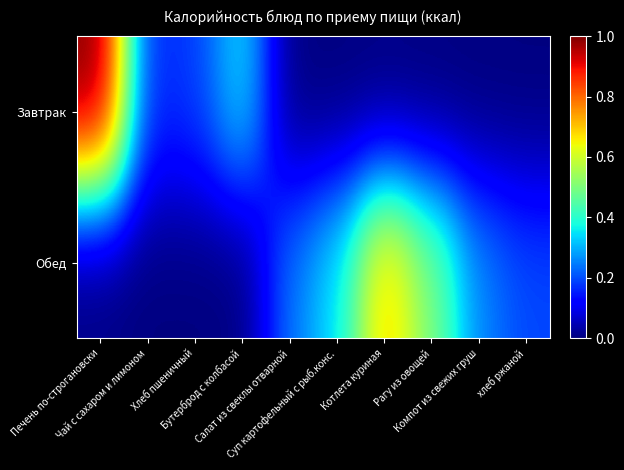

What is the maximum value shown in the chart?

1.0